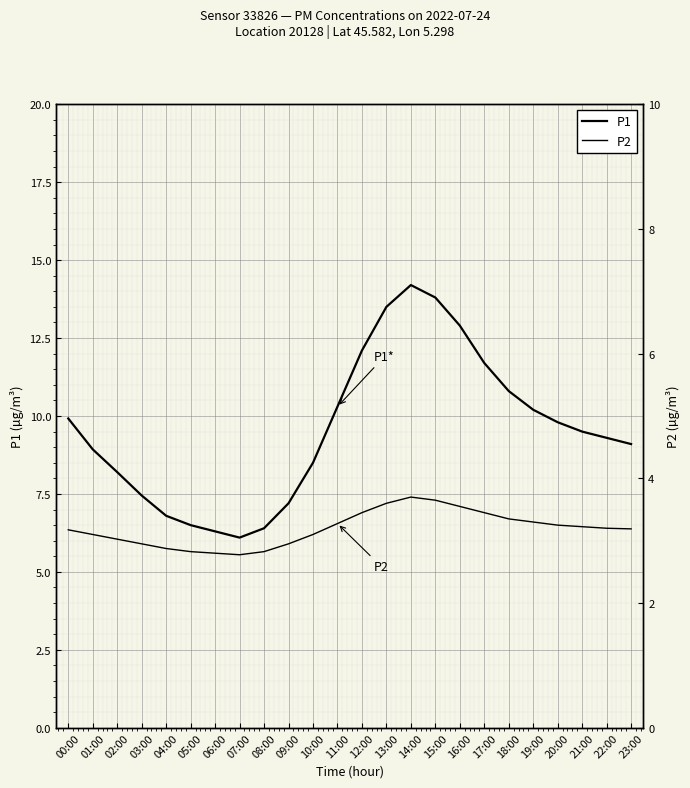

What is the lowest value of the P1 series?

6.1